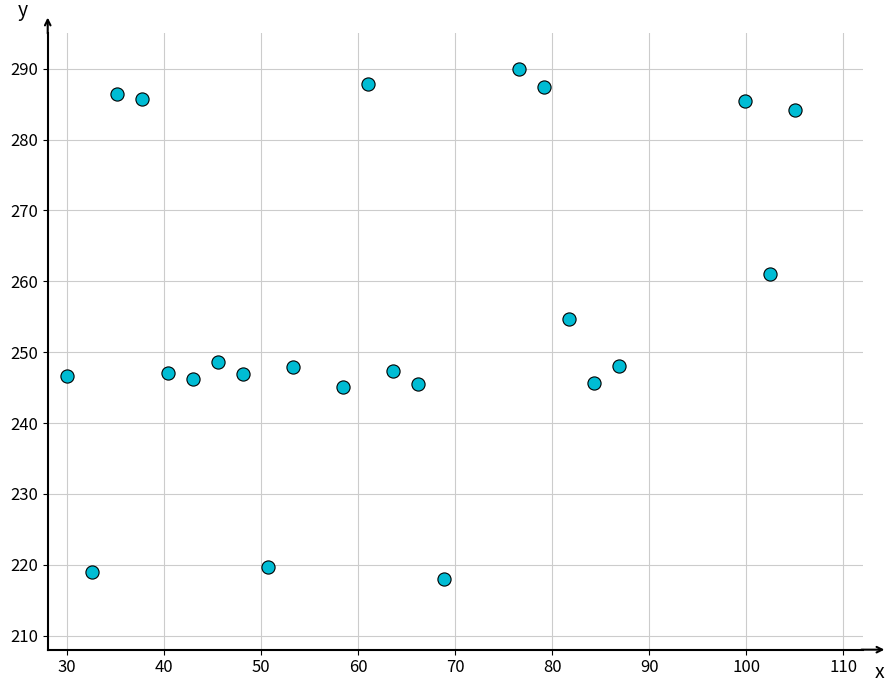

What is the range of X values (max minus min)?

75.0